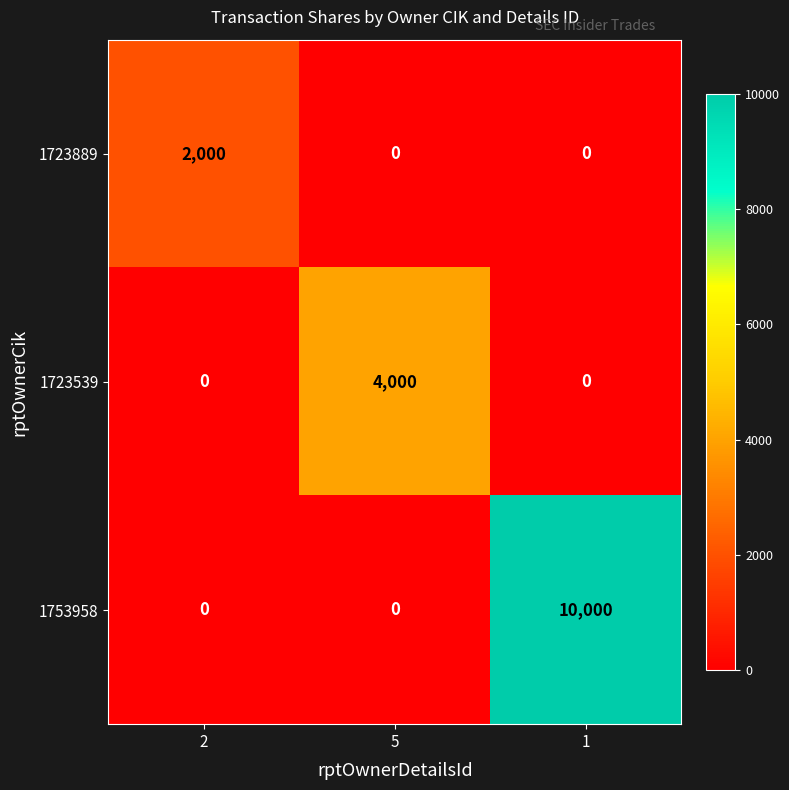

Between 2 and 1, which series saw the biggest shift?

1753958